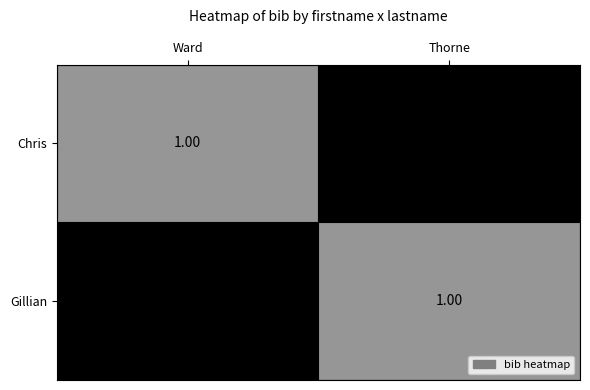

Rank the categories by Gillian value from lowest to highest.

Ward, Thorne